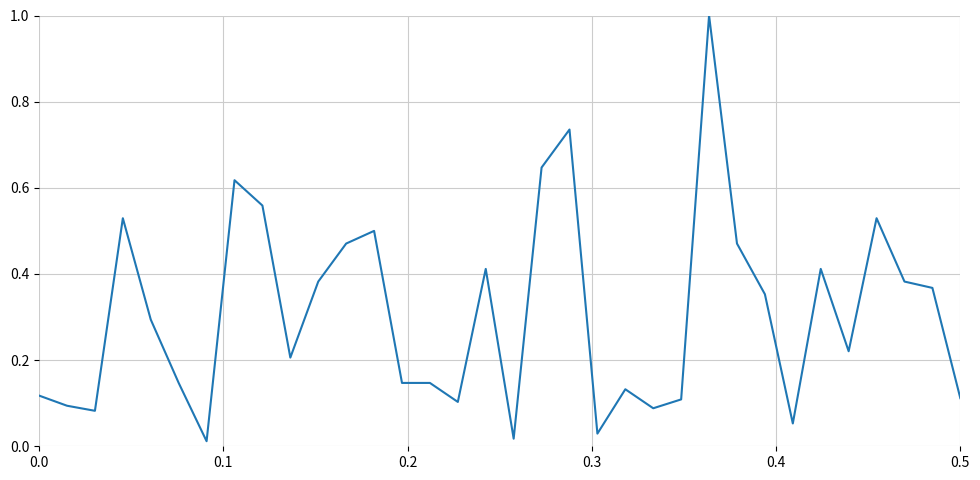

What is the average value?

0.3